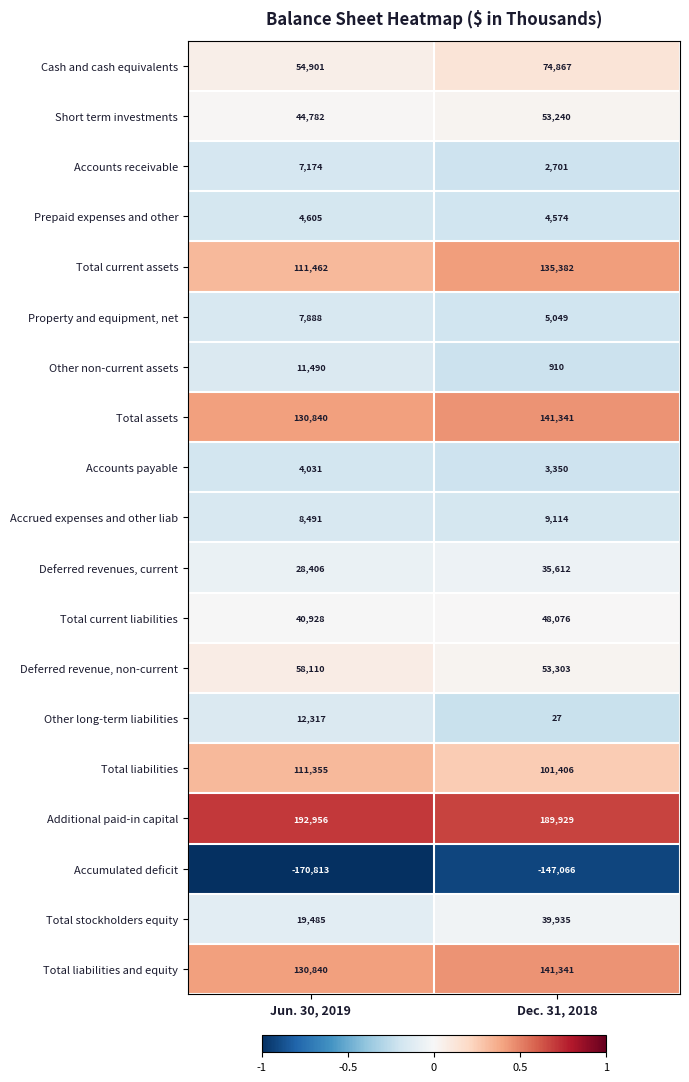

At which label is Accounts receivable closest to 4937?

Dec. 31, 2018